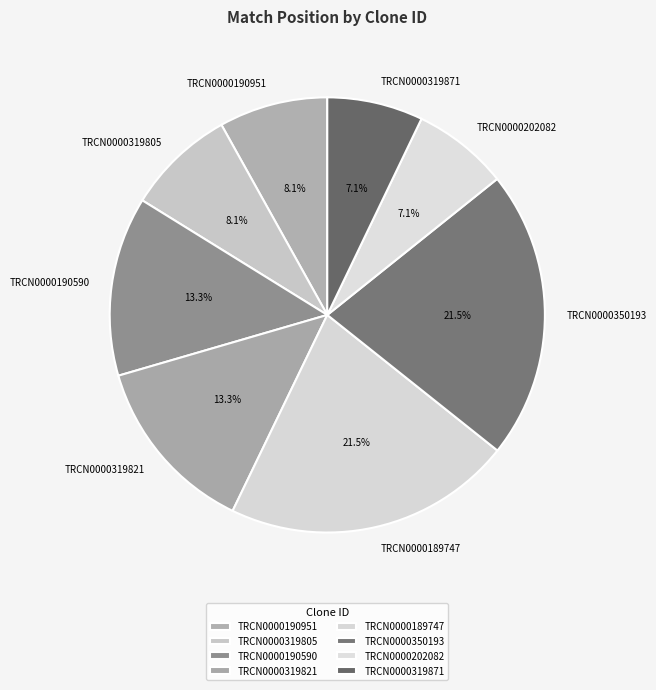

What percentage is the TRCN0000319821 slice, to the nearest percent?

13%